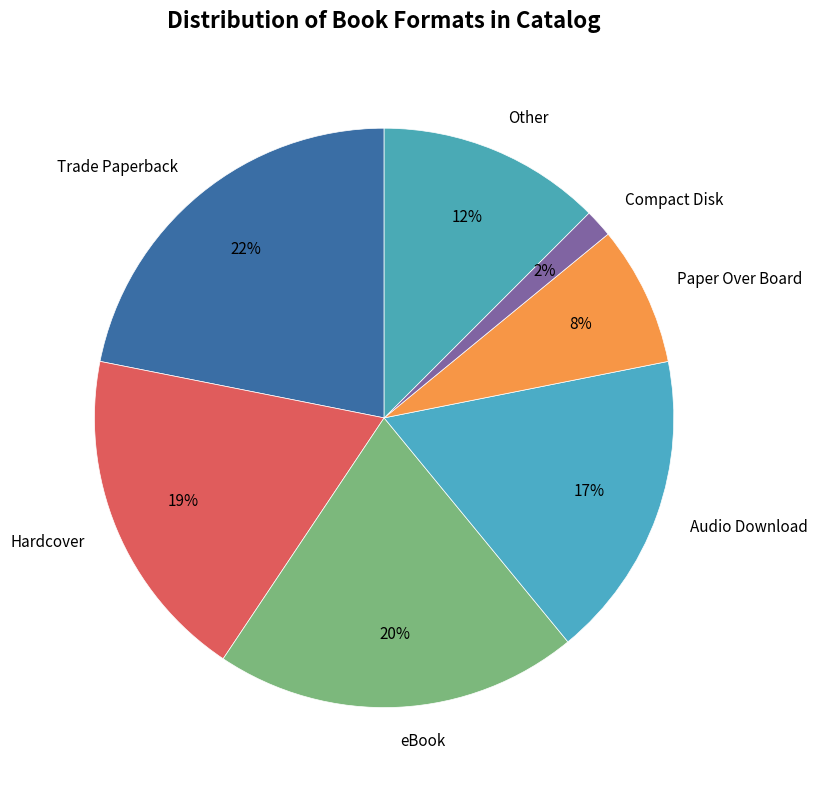

True or false: Other accounts for 21% of the total.

False